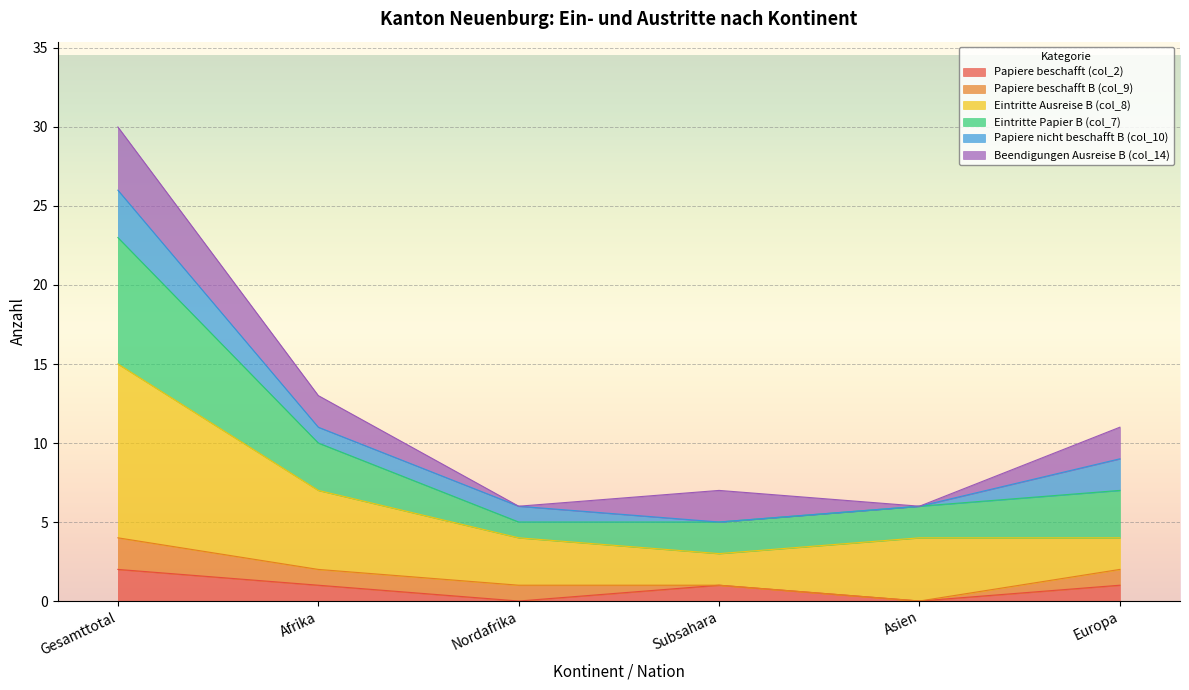

True or false: Papiere beschafft (col_2) has a value of 1 at Europa.

True